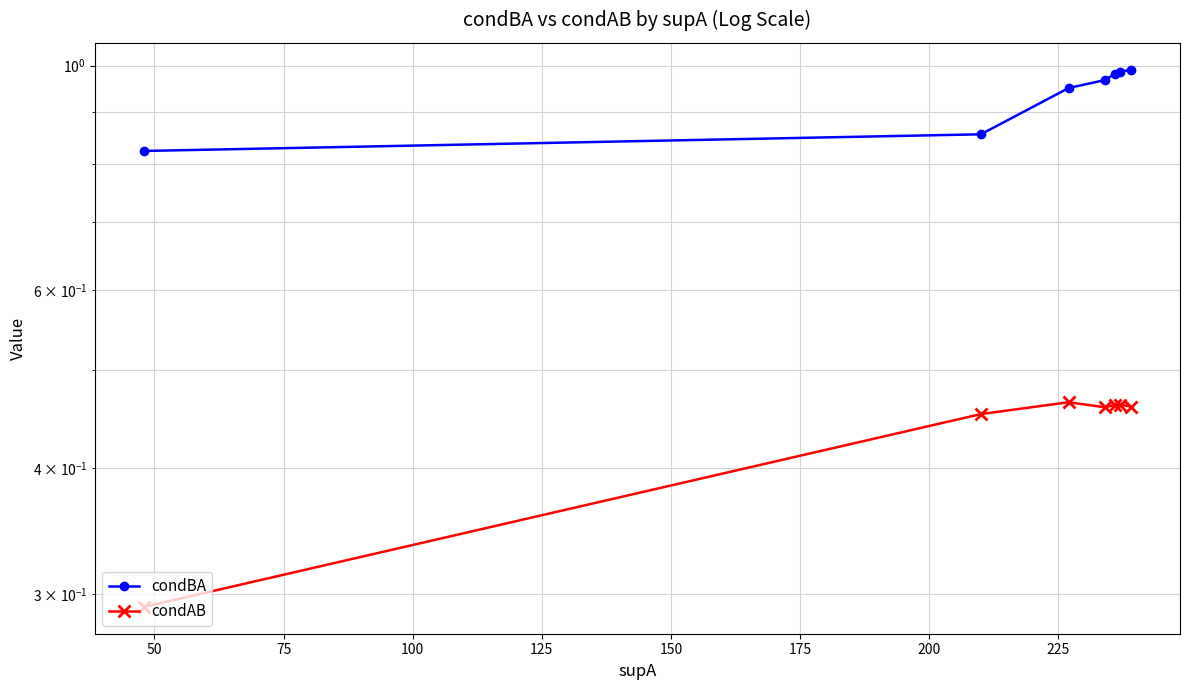

What are all the series names shown in the legend?

condBA, condAB